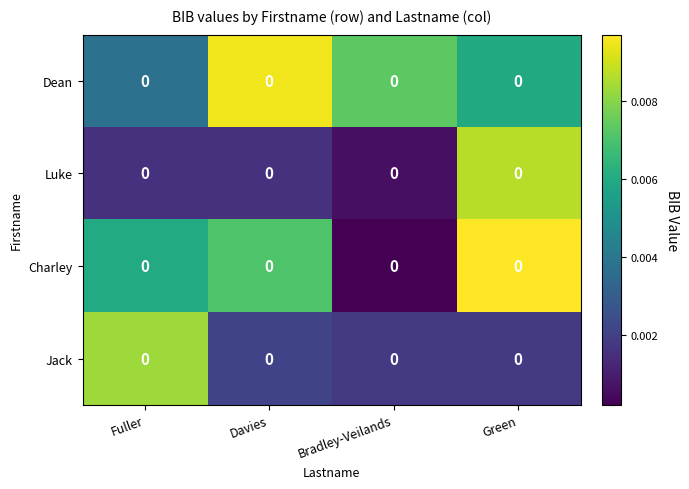

The value of Dean at Bradley-Veilands is 0.0. True or false?

False